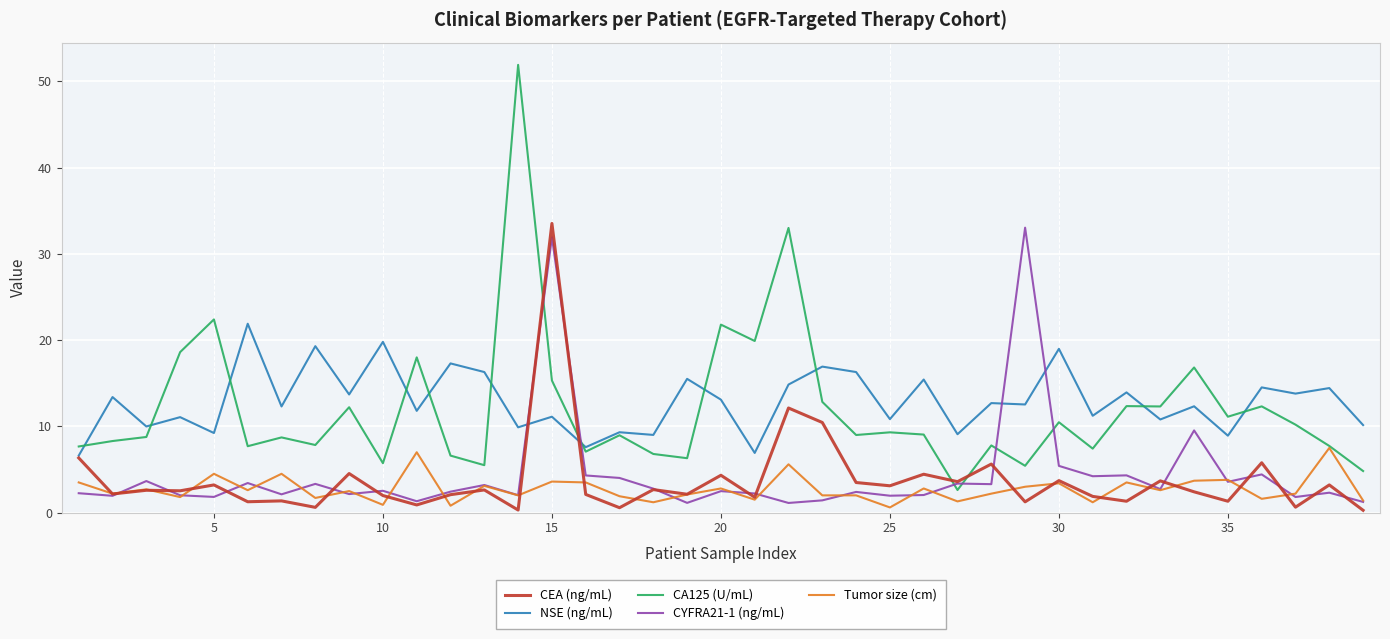

What is the highest value of the CYFRA21-1 (ng/mL) series?

33.0